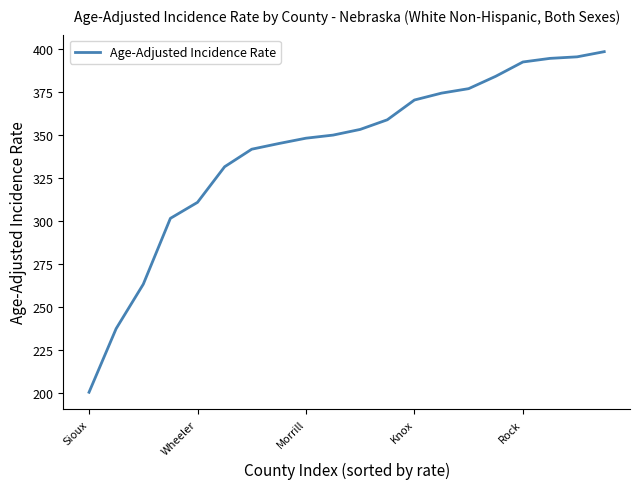

What is the minimum value shown in the chart?

200.4